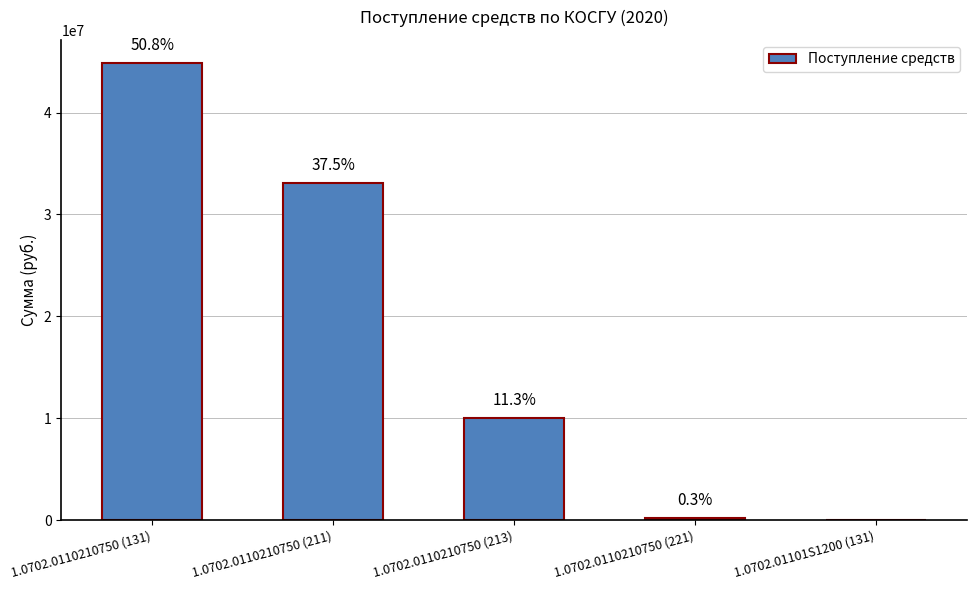

Which category has the highest value across all series?

1.0702.0110210750 (131)